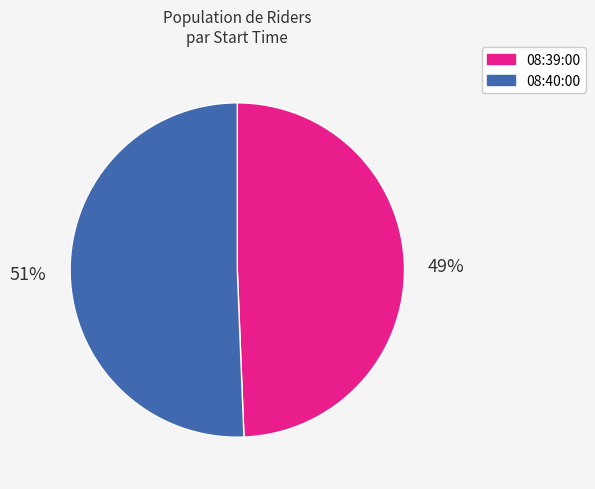

Which category has the smallest portion of the pie?

08:39:00